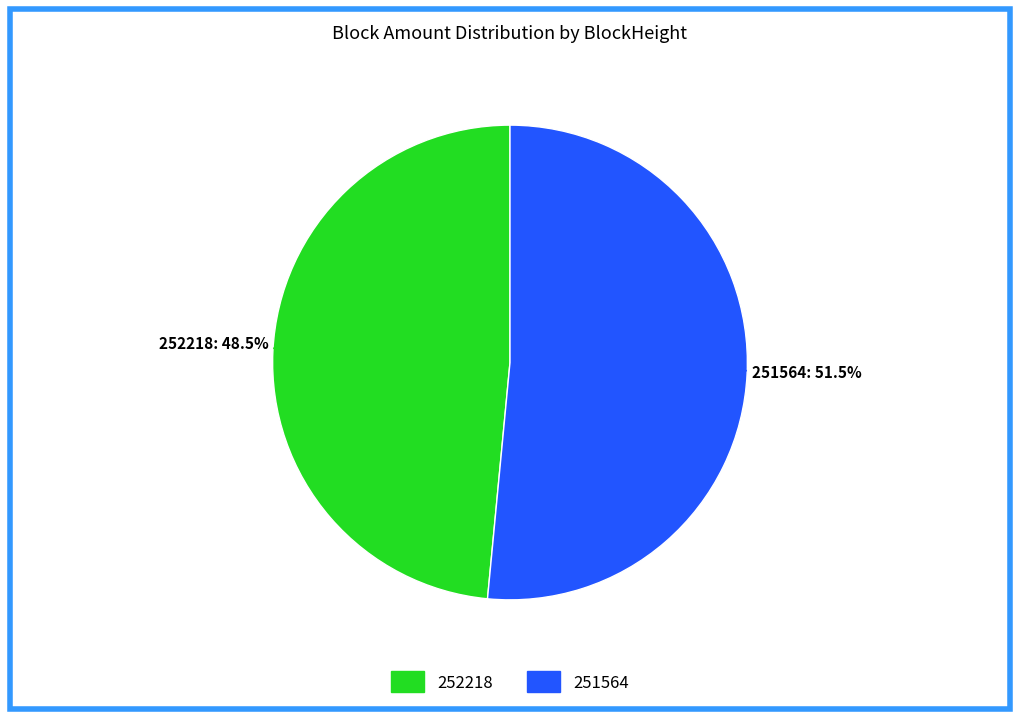

How many slices are in this pie chart?

2